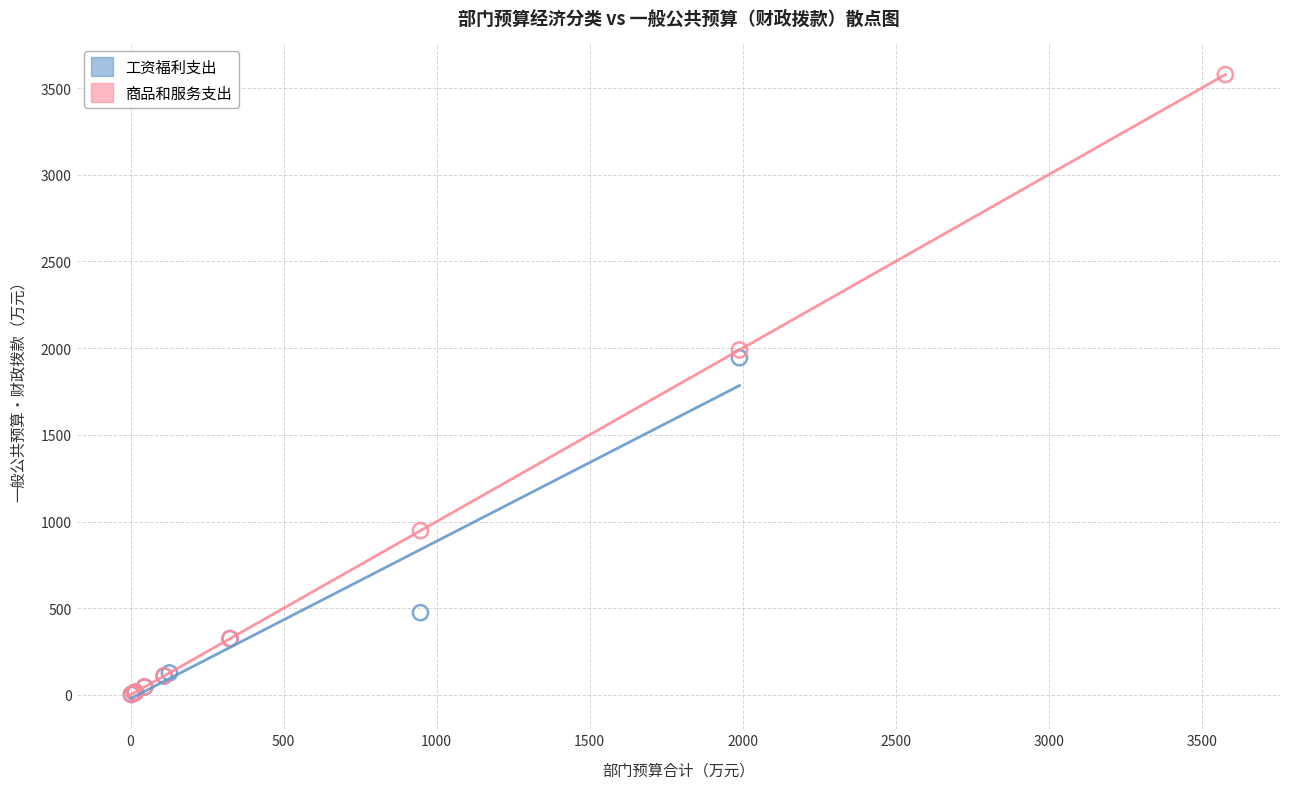

Which series has the widest spread of Y values?

商品和服务支出